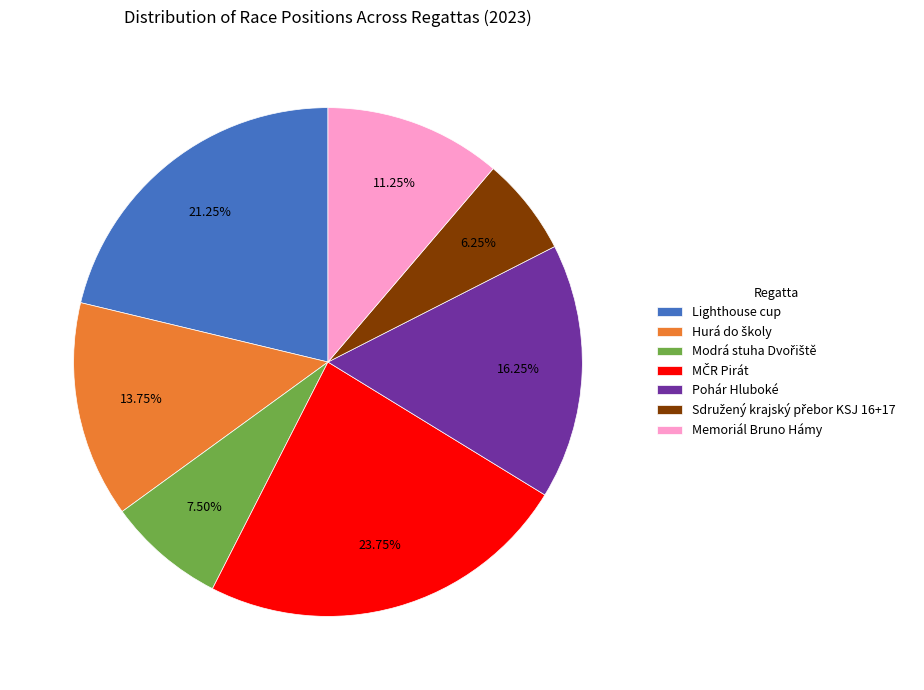

Approximately how many times larger is the value at Lighthouse cup compared to Pohár Hluboké?

1.3